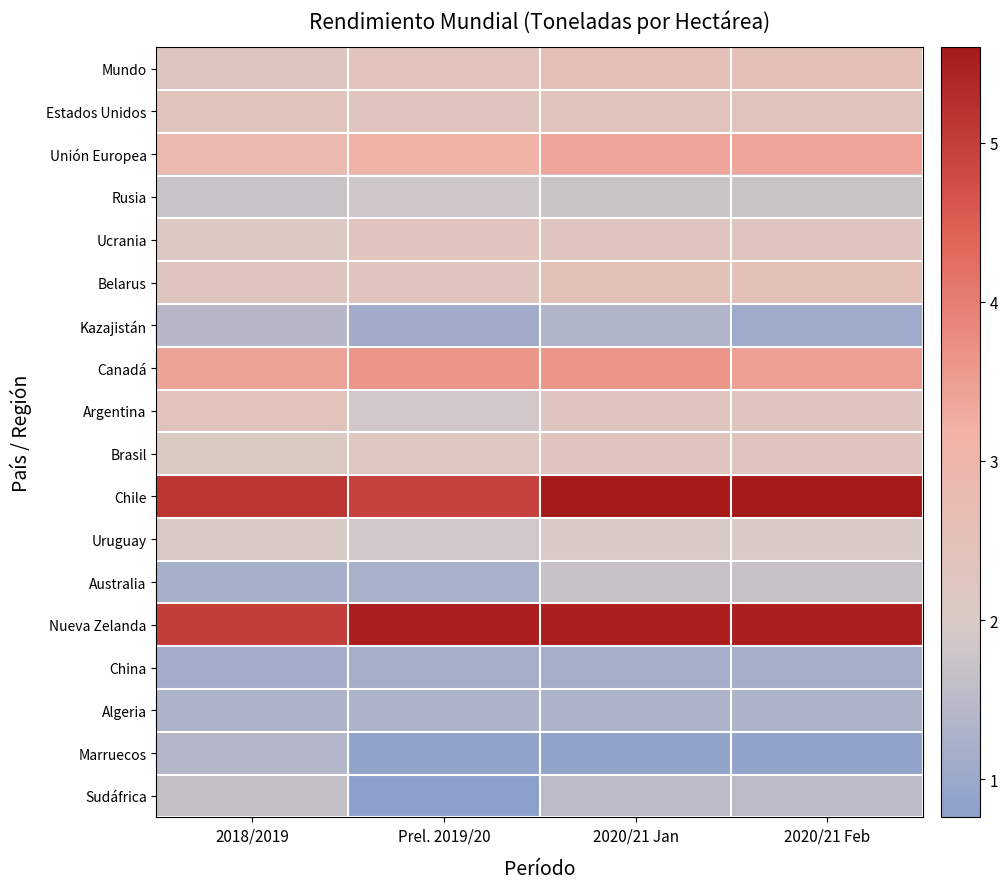

Rank the series by their maximum value, from lowest to highest.

China, Algeria, Marruecos, Kazajistán, Sudáfrica, Australia, Rusia, Uruguay, Brasil, Ucrania, Estados Unidos, Argentina, Belarus, Mundo, Unión Europea, Canadá, Nueva Zelanda, Chile